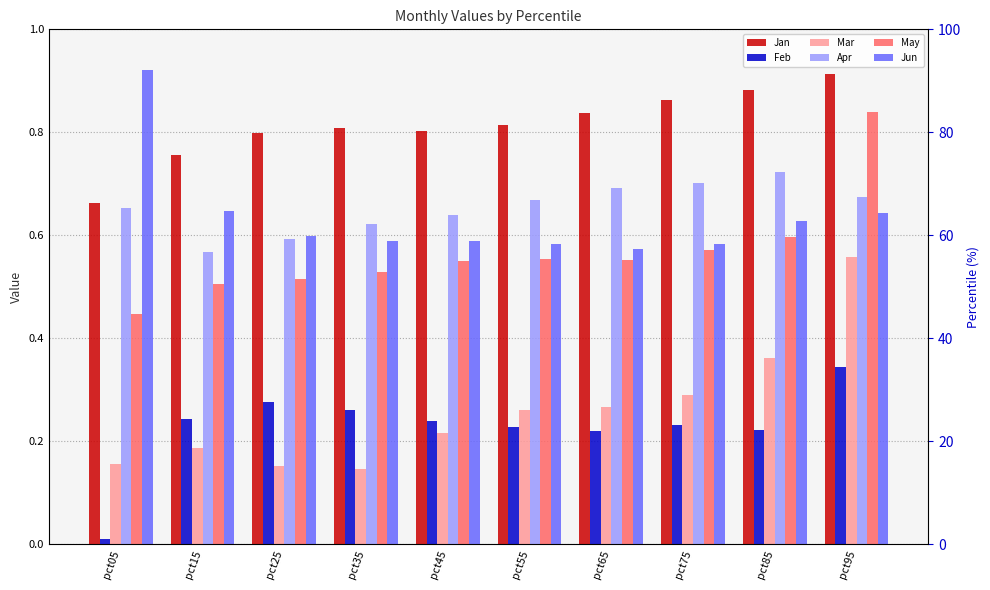

Count the Jan values in the range 0 to 1.

10